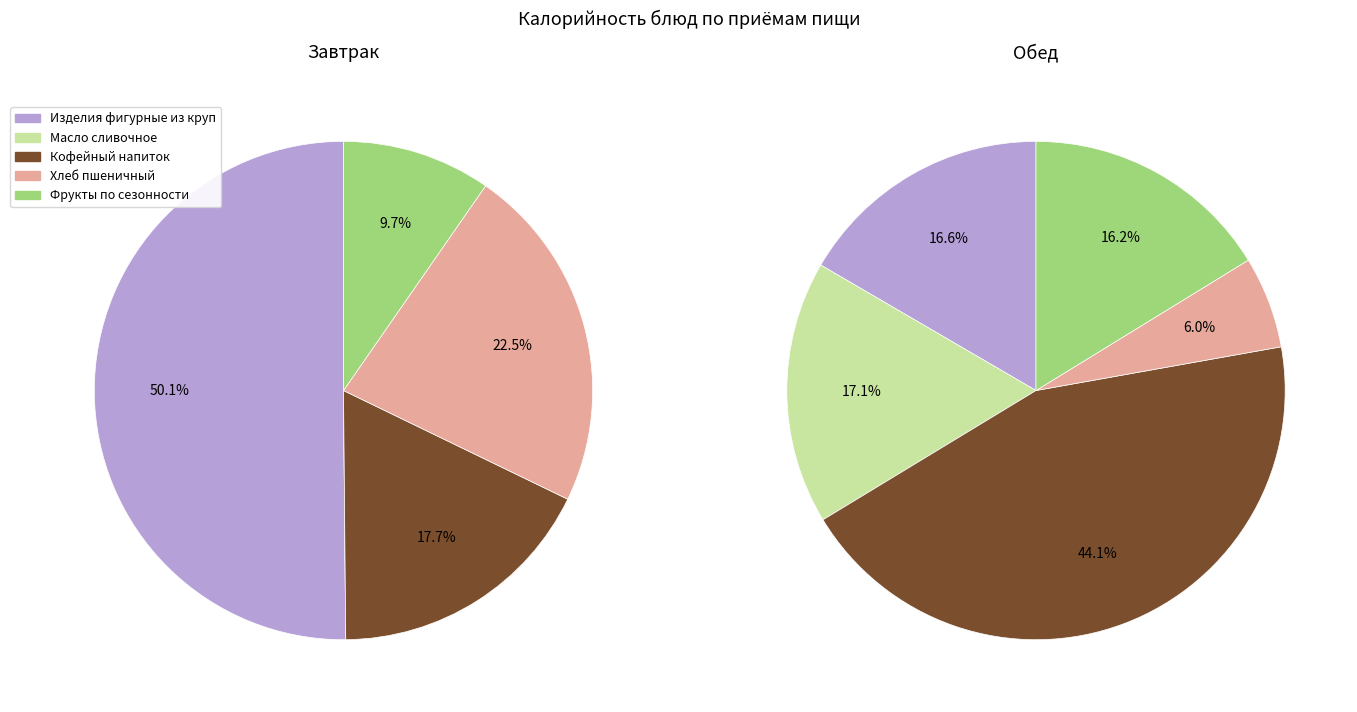

True or false: 0 accounts for 59% of the total.

False